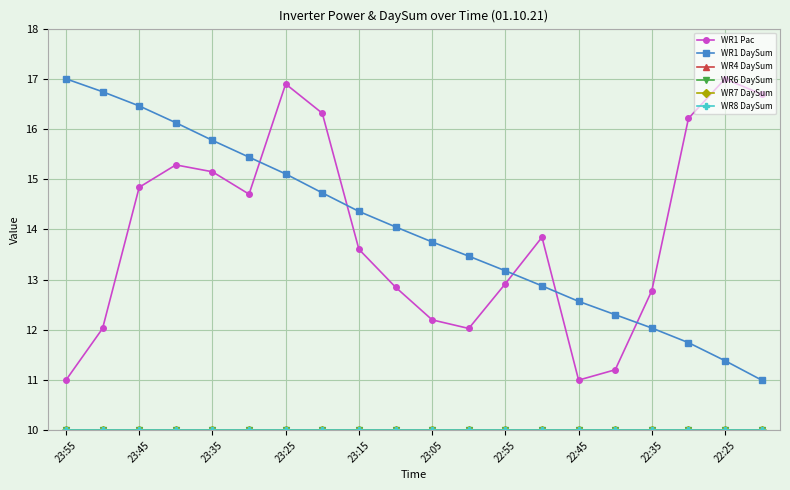

What is the minimum value for WR4 DaySum?

10.0